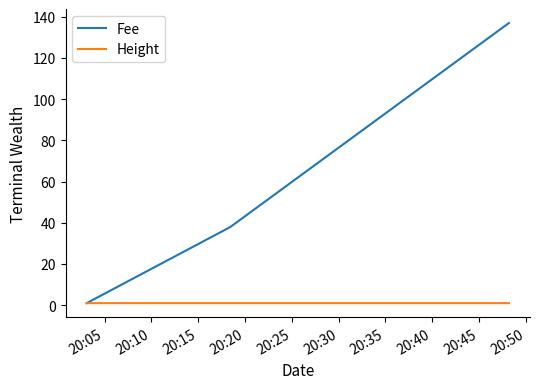

How many distinct data groups are displayed?

2